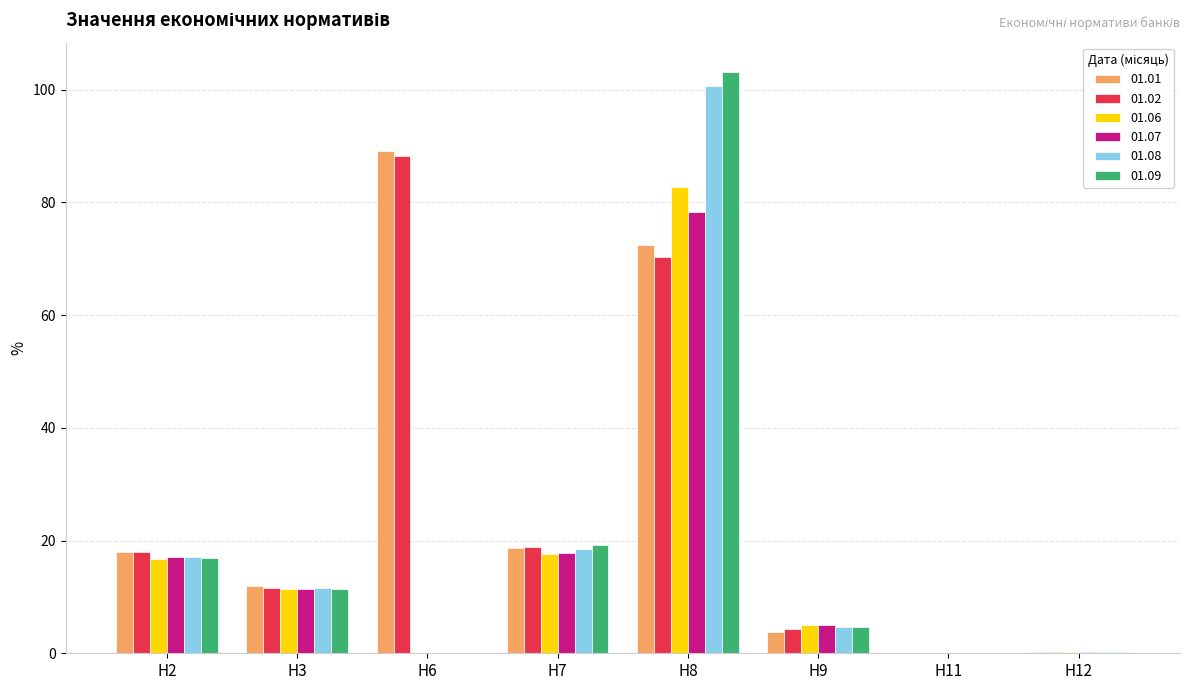

What is the sum of all 01.01 values?

214.0